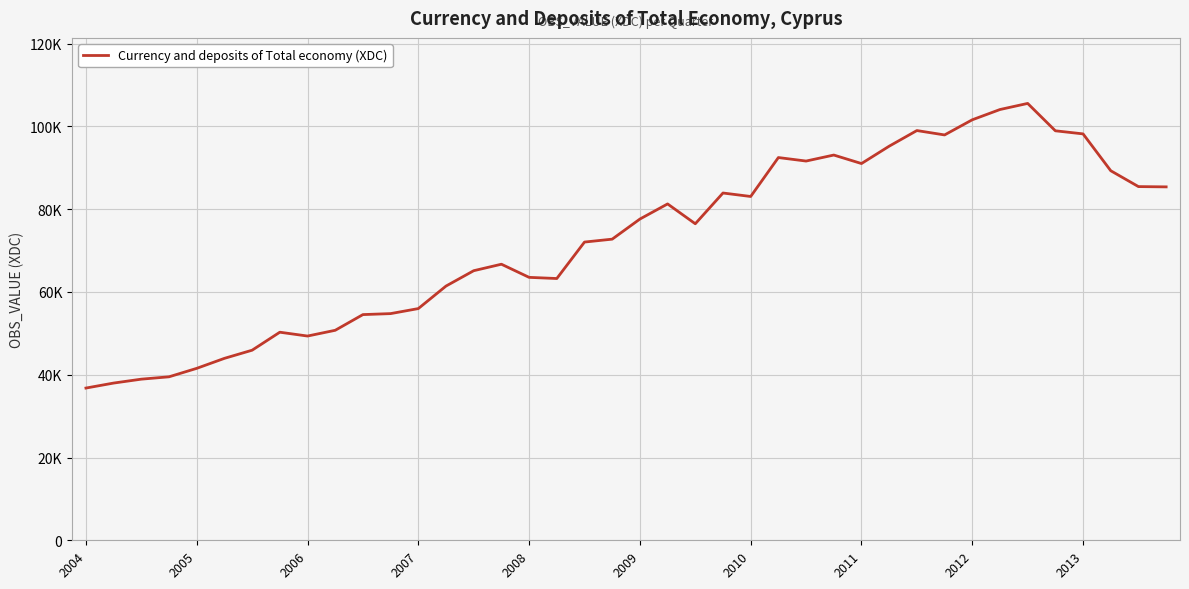

What is the smallest value displayed?

36785.5